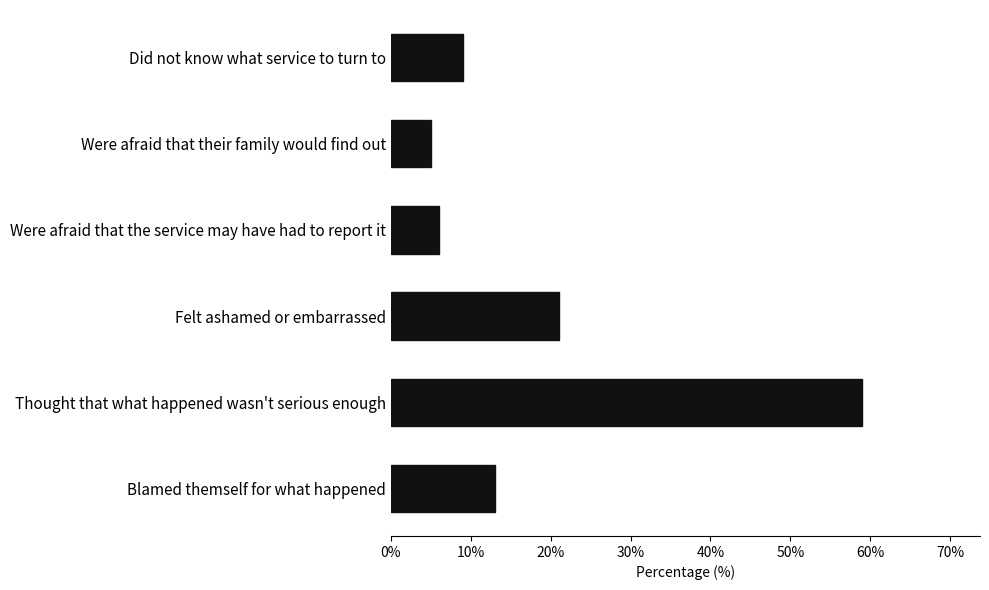

What is the change in value from Did not know what service to turn to to Felt ashamed or embarrassed?

+12